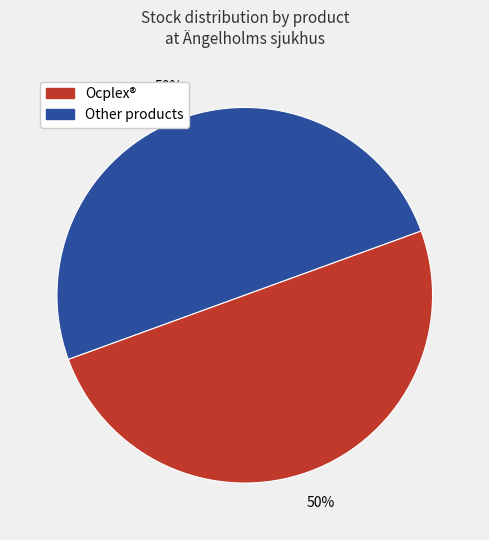

To the nearest percent, what is the average slice percentage?

50%